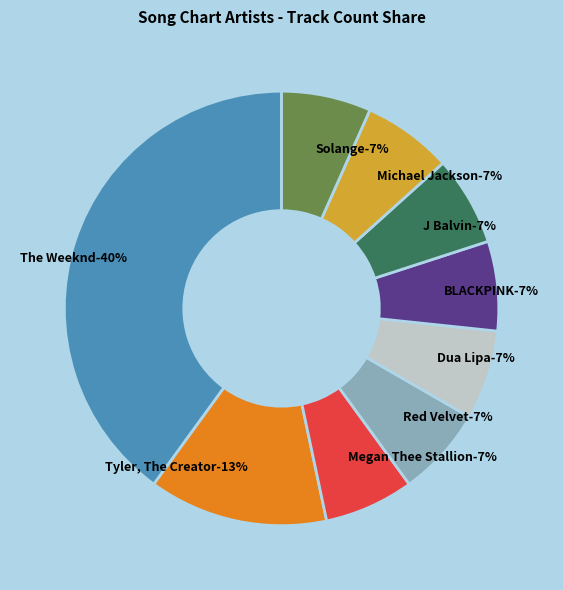

Is there any slice that represents more than half of the pie?

No